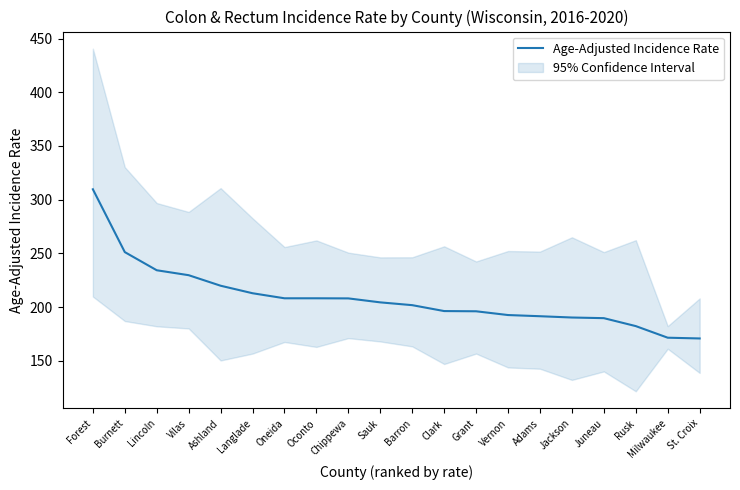

Which has a higher value, Clark or Langlade?

Langlade